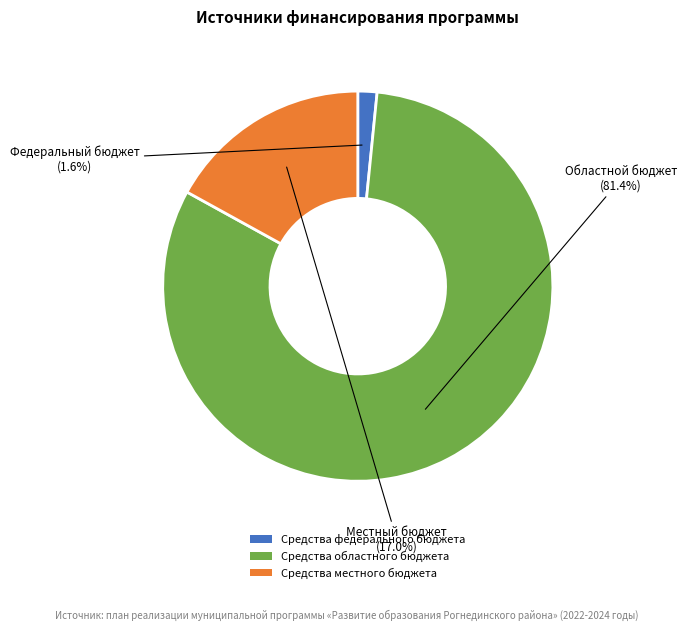

How many segments does this pie chart have?

3